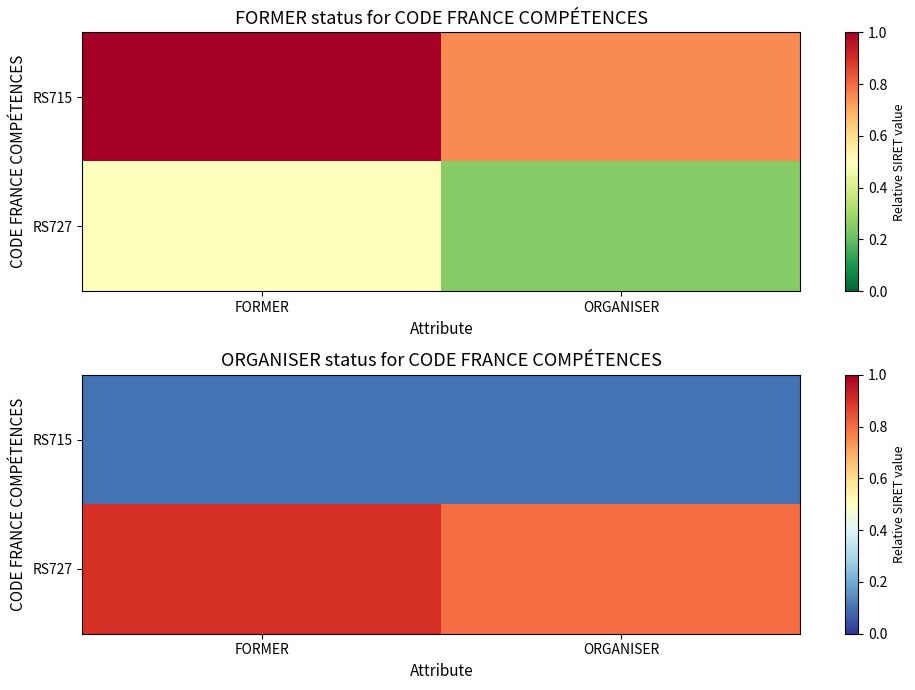

What is the difference between the maximum and minimum values in the RS727 series?

0.1